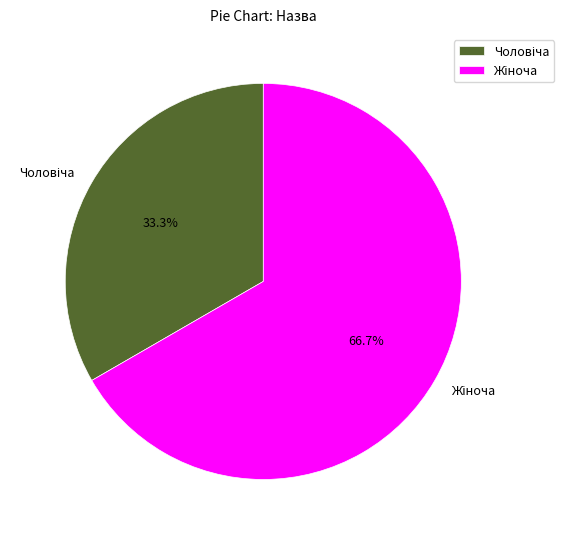

Is there a majority slice in this chart?

Yes